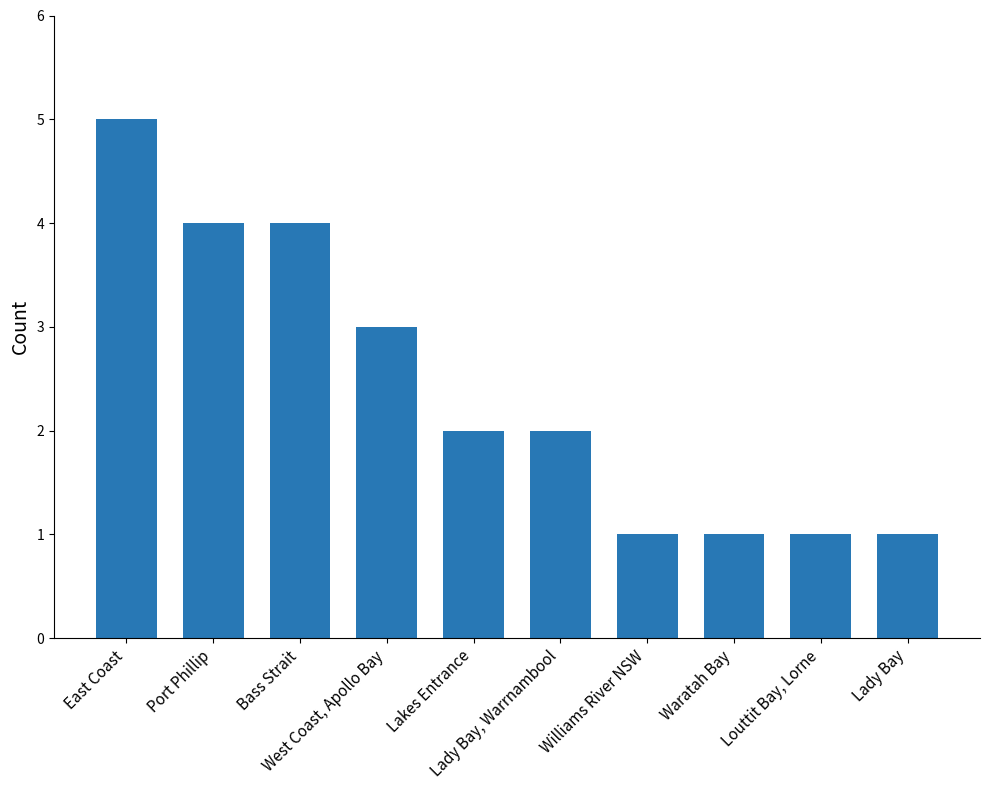

What is the change in value from Lady Bay, Warrnambool to Lady Bay?

-1